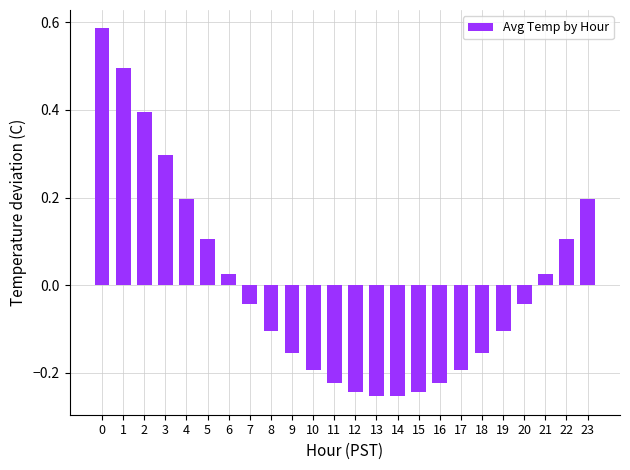

What is the change in value from 21 to 22?

+0.1